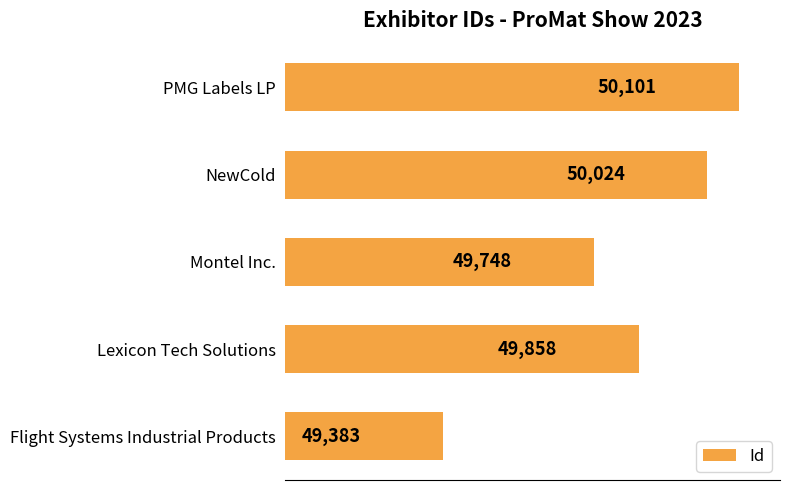

Reading top to bottom, what are all the values shown in this chart?

50101	50024	49748	49858	49383